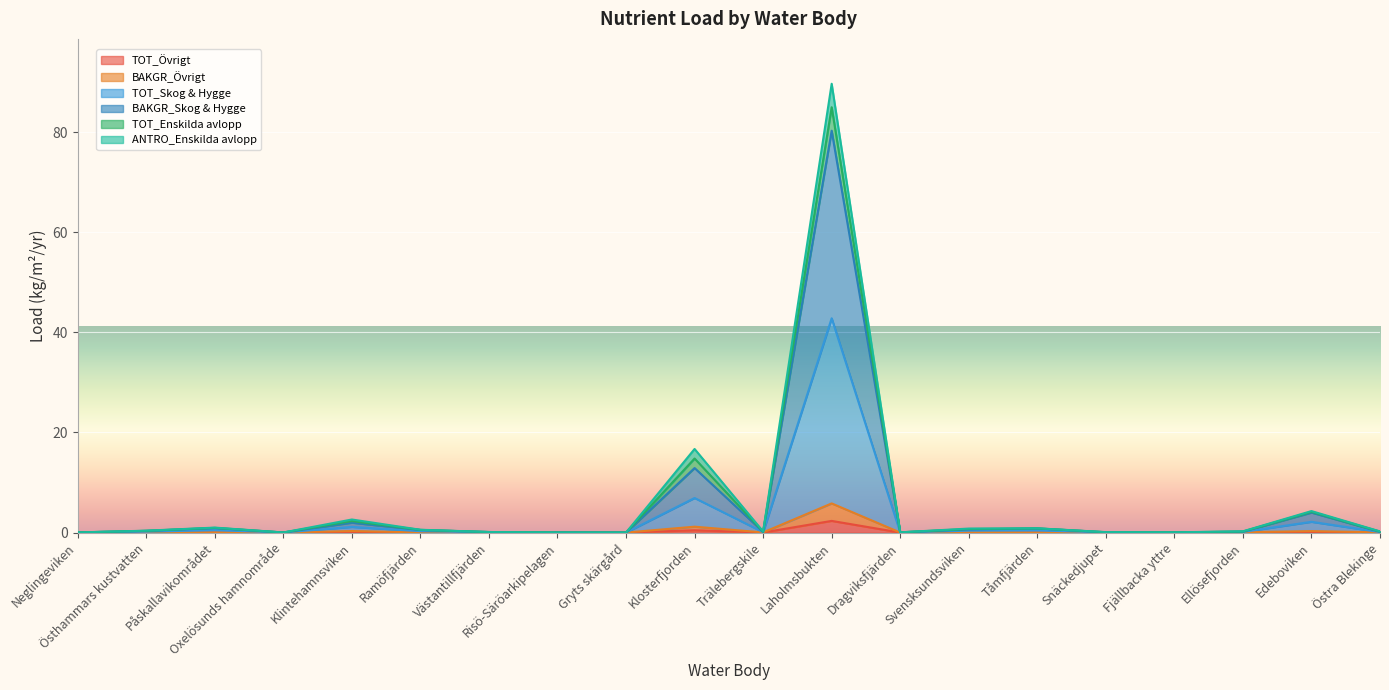

Does the chart display data point markers on the line(s)?

No